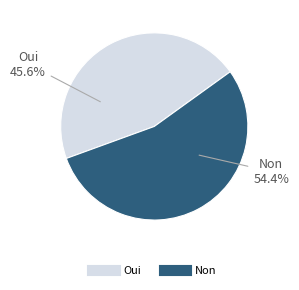

Approximately how many times larger is the value at Non compared to Oui?

1.2